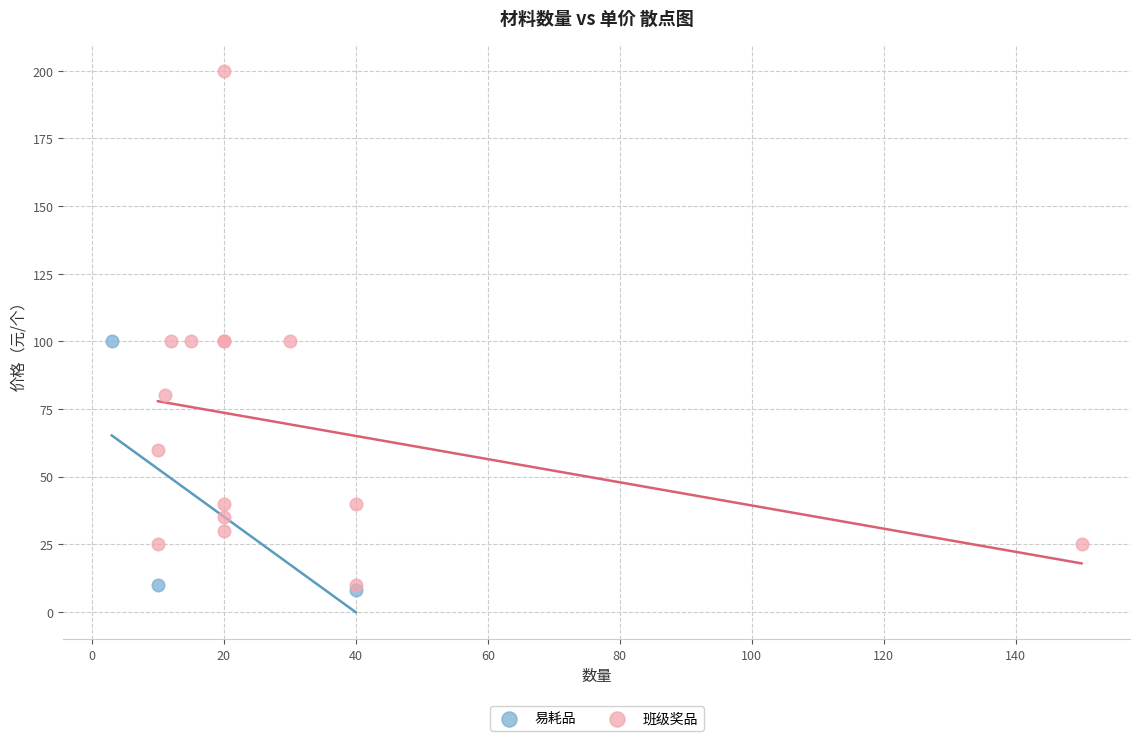

What are all the series names shown in the legend?

易耗品, 班级奖品